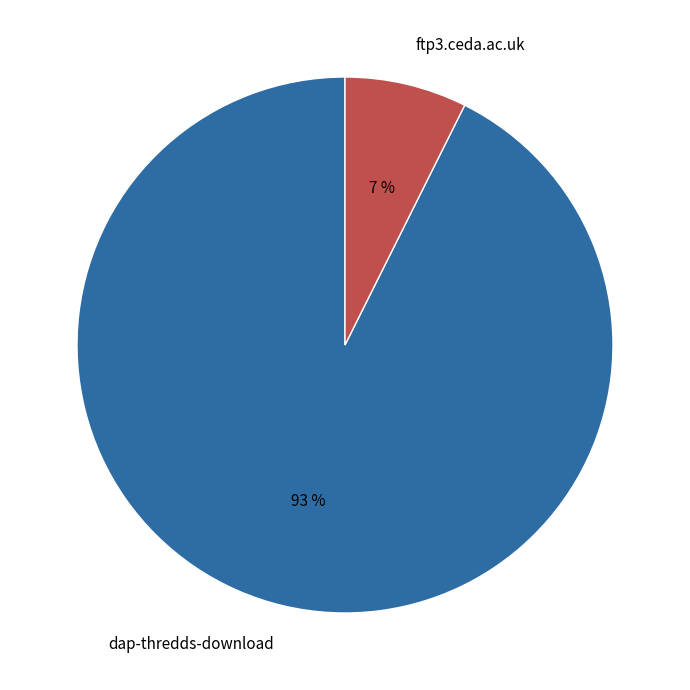

To the nearest percent, what is the average slice percentage?

50%